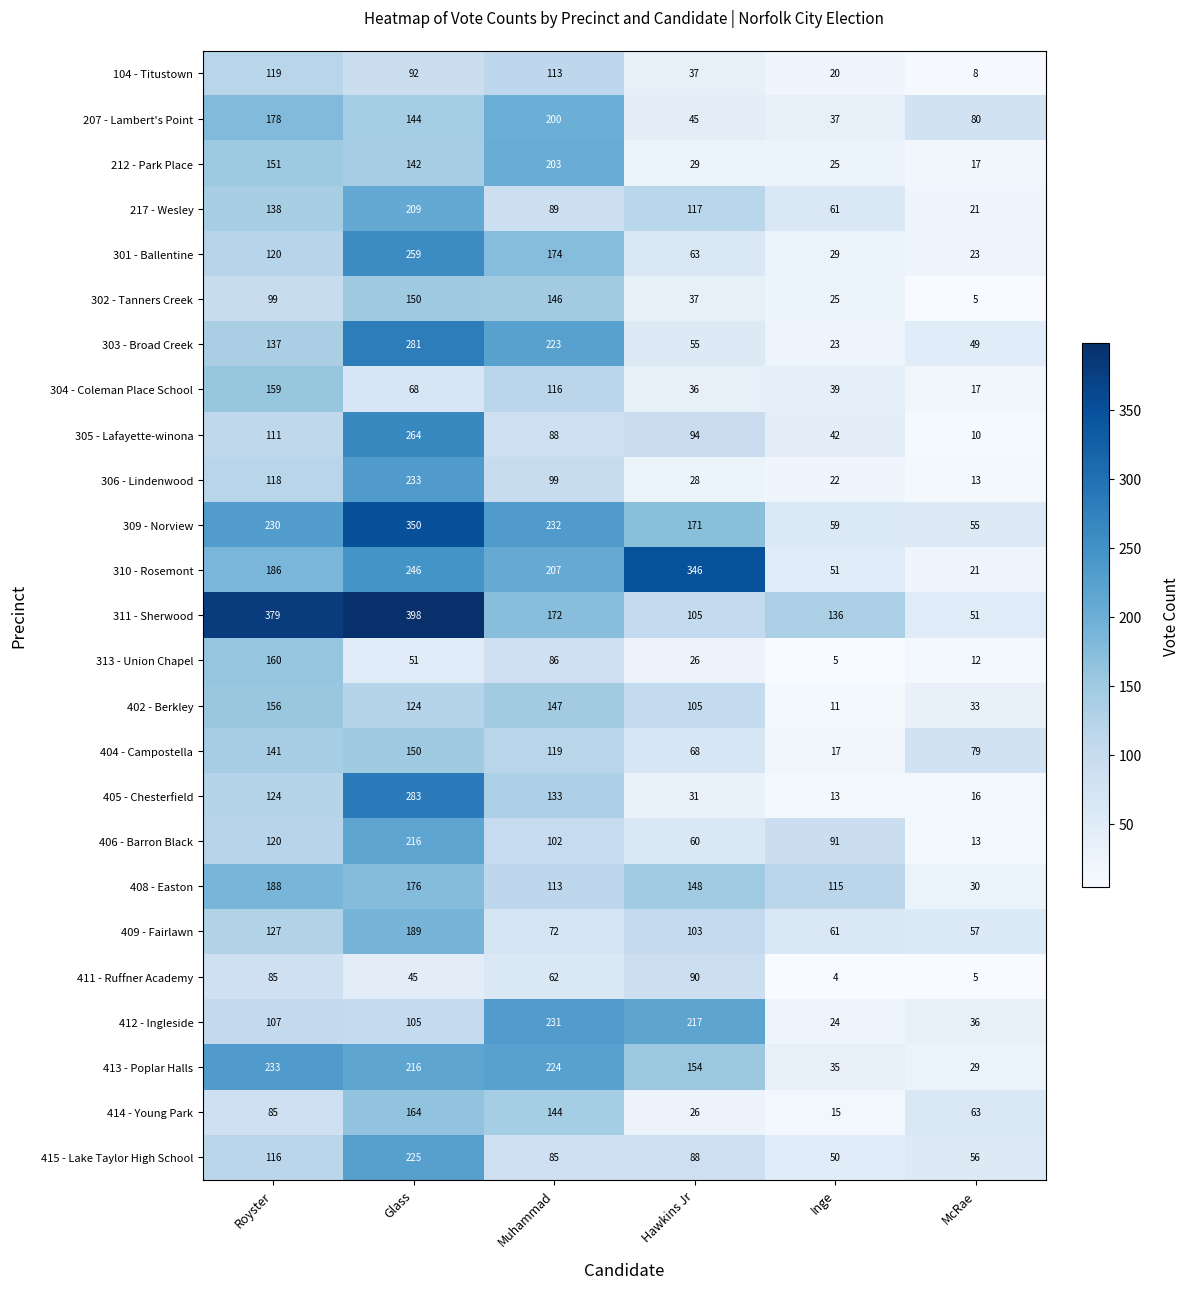

The 414 - Young Park series shows 20 at McRae. True or false?

False